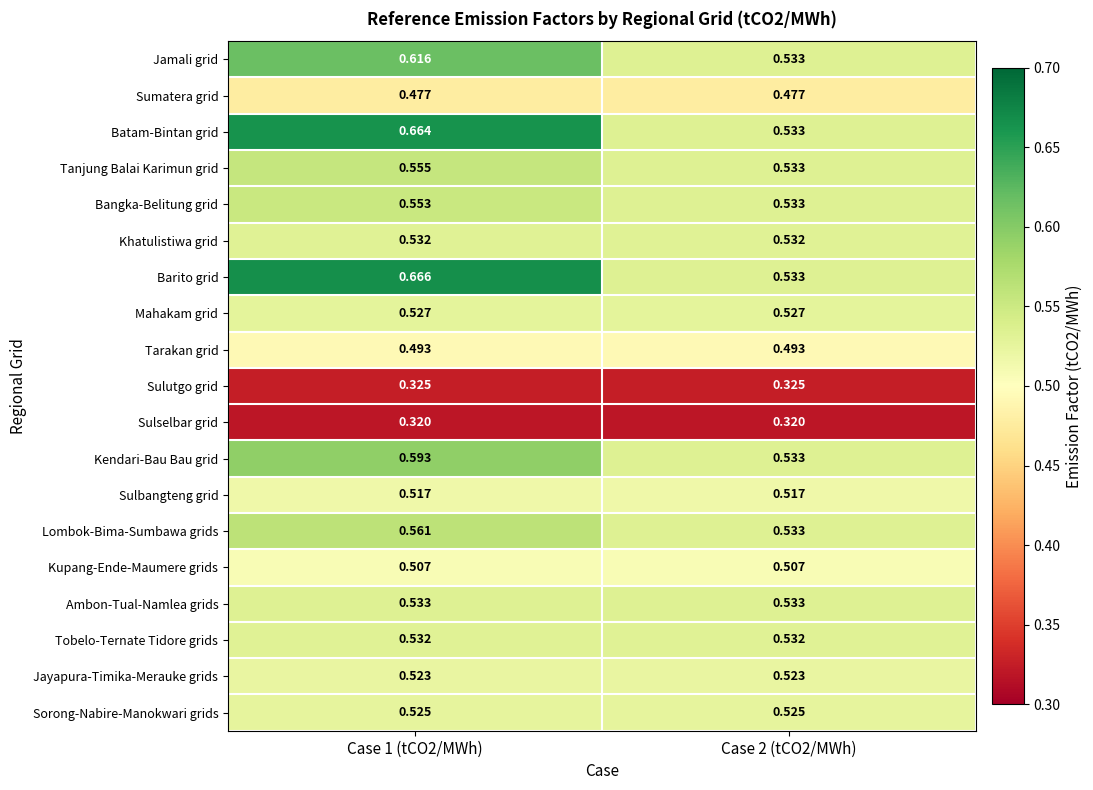

Is the value of Tanjung Balai Karimun grid at Case 1 (tCO2/MWh) greater than the value of Ambon-Tual-Namlea grids at Case 1 (tCO2/MWh)?

Yes